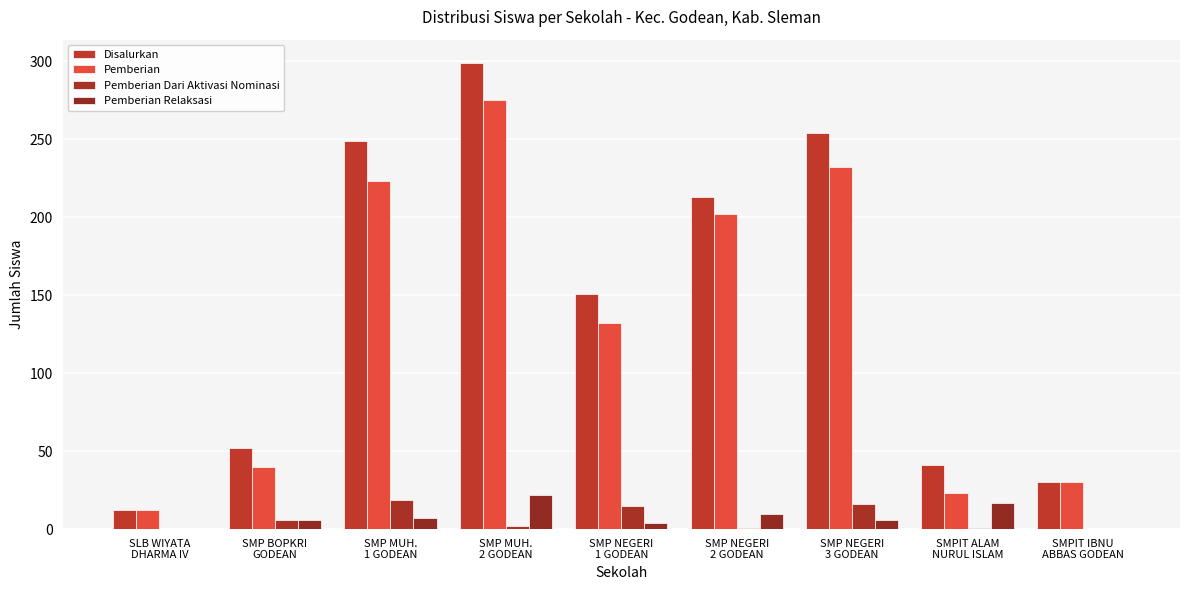

At how many categories does at least one series exceed 26?

8